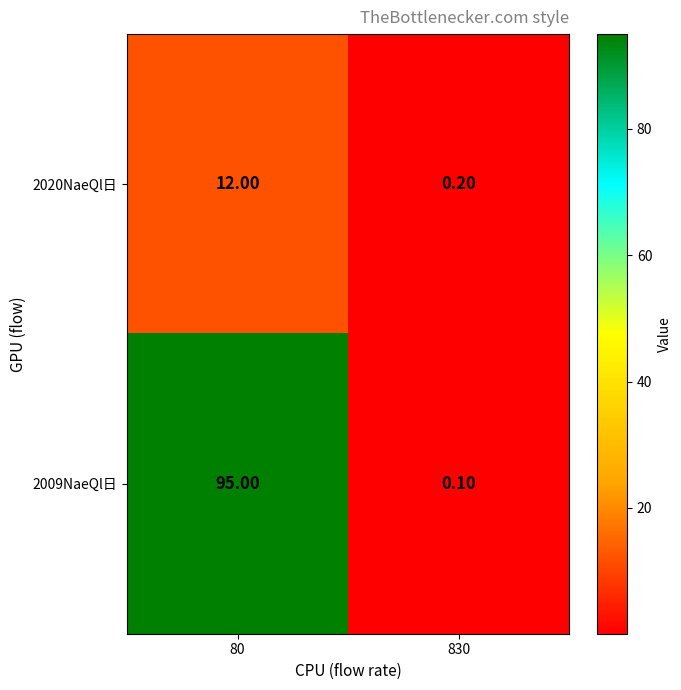

At 80, list the series in order from smallest to largest.

2020NaeQl日, 2009NaeQl日